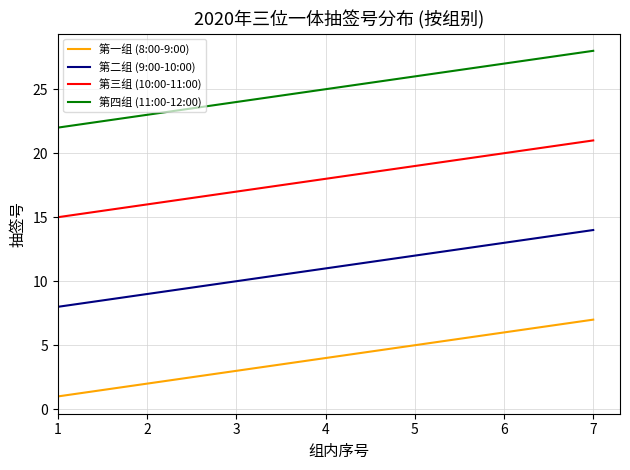

List the series in order of their peak value, lowest first.

第一组 (8:00-9:00), 第二组 (9:00-10:00), 第三组 (10:00-11:00), 第四组 (11:00-12:00)